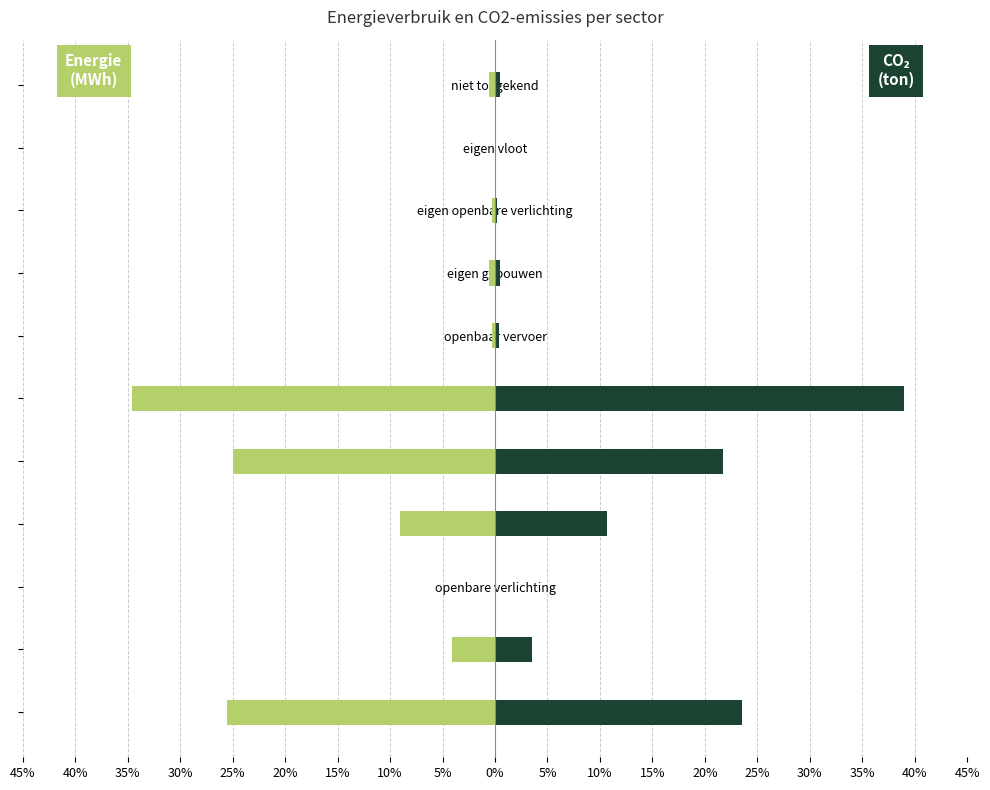

At industrie (niet-ETS), list the series in order from largest to smallest.

CO2-emissies (ton), Energieverbruik (MWh)